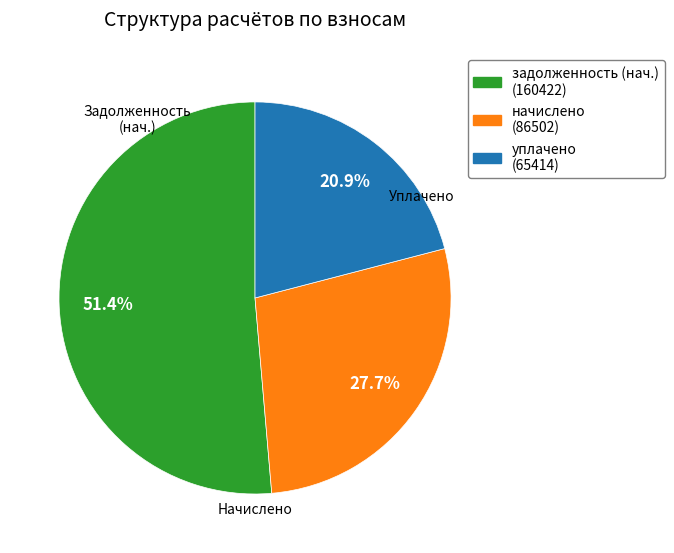

What is the total percentage of уплачено (65414) and задолженность (нач.) (160422)?

72.3%